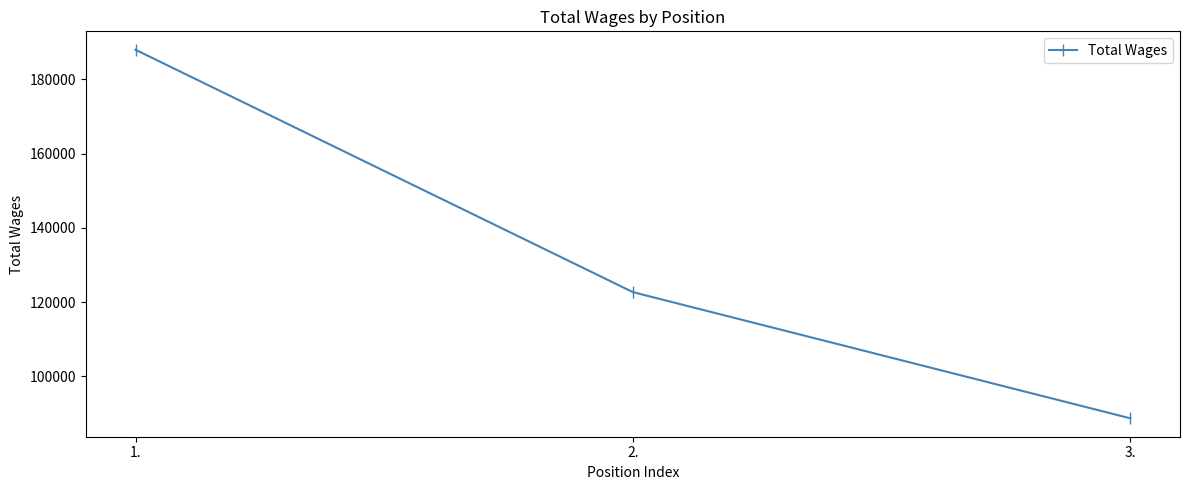

At which category does the chart reach its minimum across all series?

3.